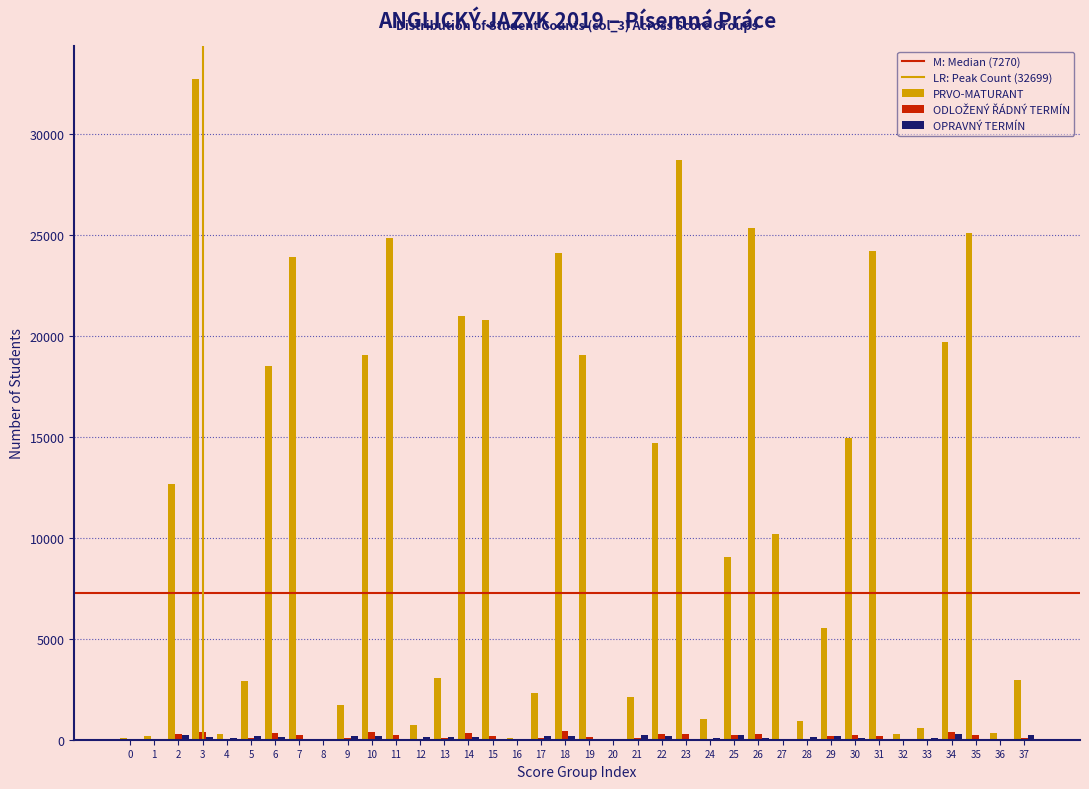

Between 9 and 31, which series saw the biggest shift?

PRVO-MATURANT